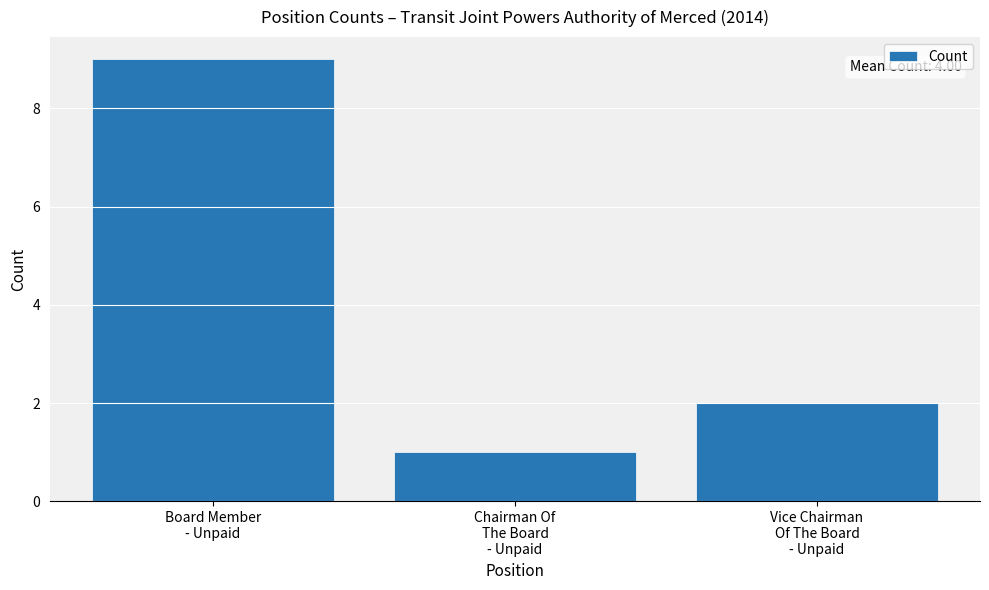

How many bars are there in total?

3